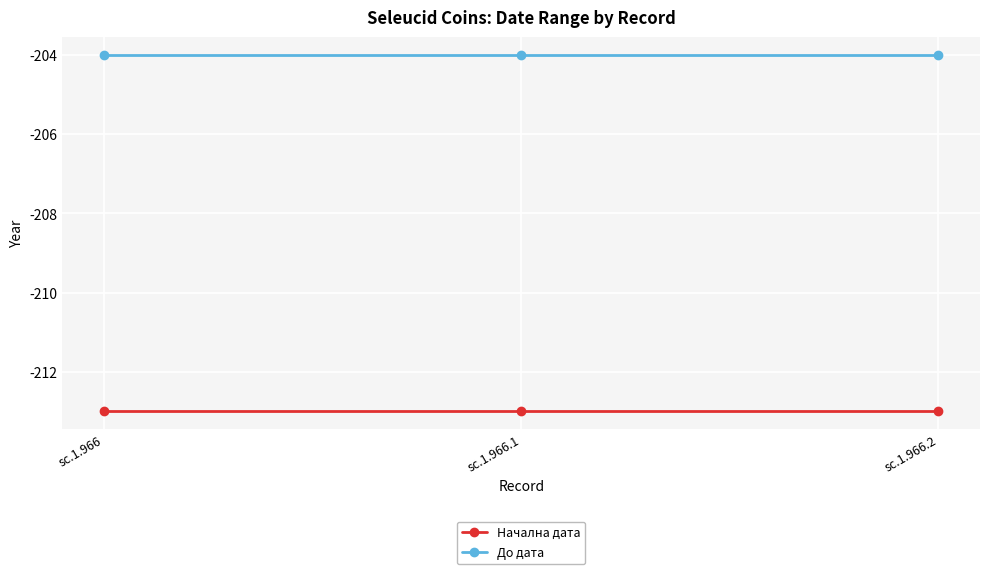

What are all the series names shown in the legend?

Начална дата, До дата